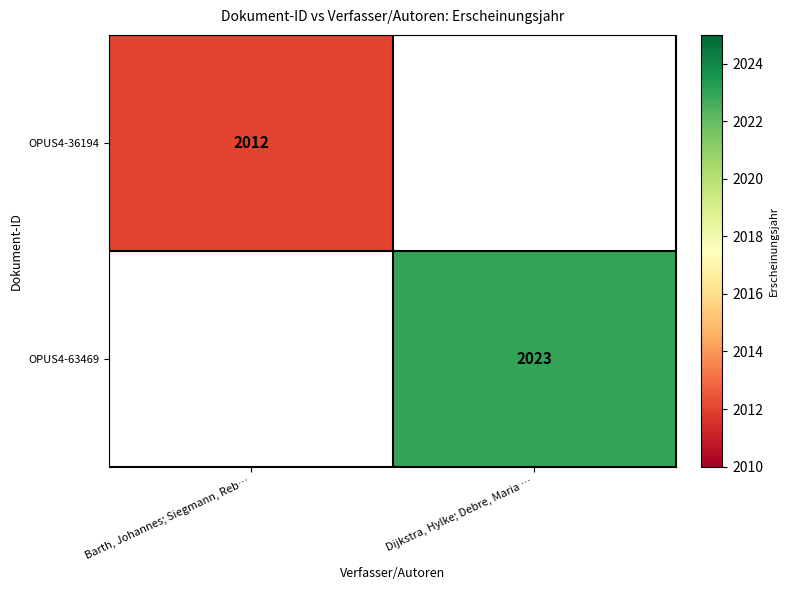

Count the number of categories in the chart.

2